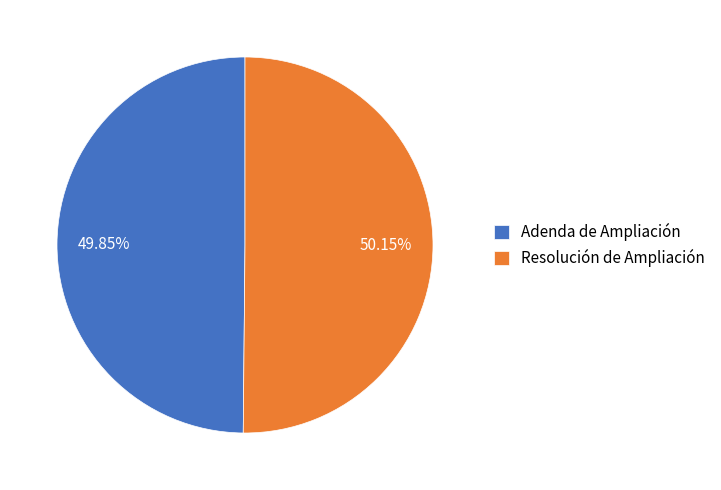

What is the ratio of the value at Adenda de Ampliación to the value at Resolución de Ampliación?

1.0